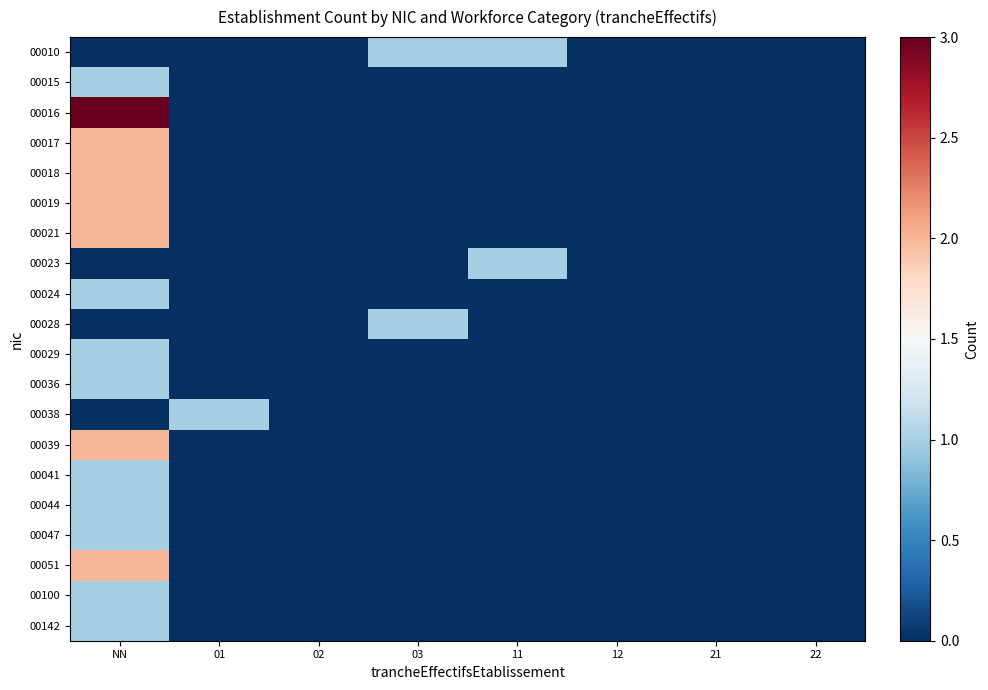

What is the greatest value displayed?

3